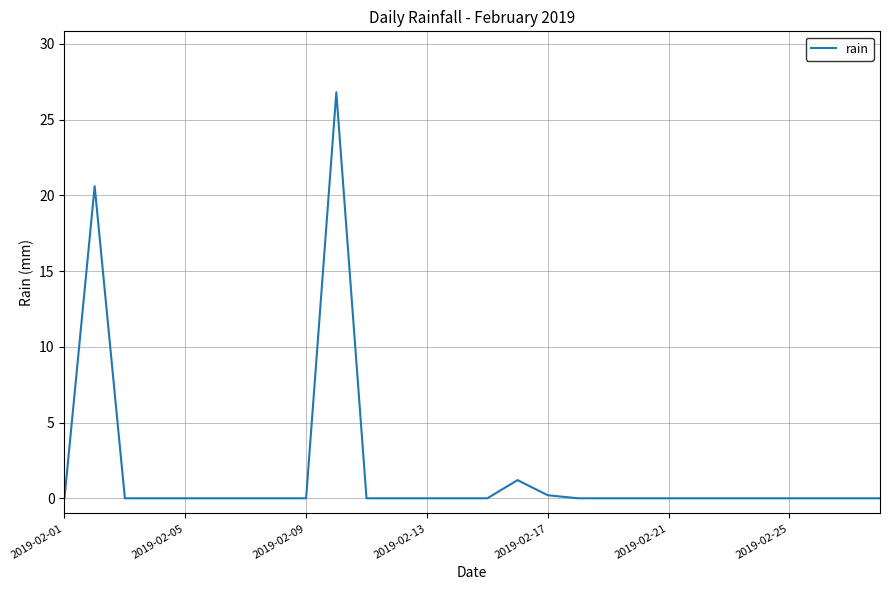

What is the difference between the maximum and minimum values?

26.8